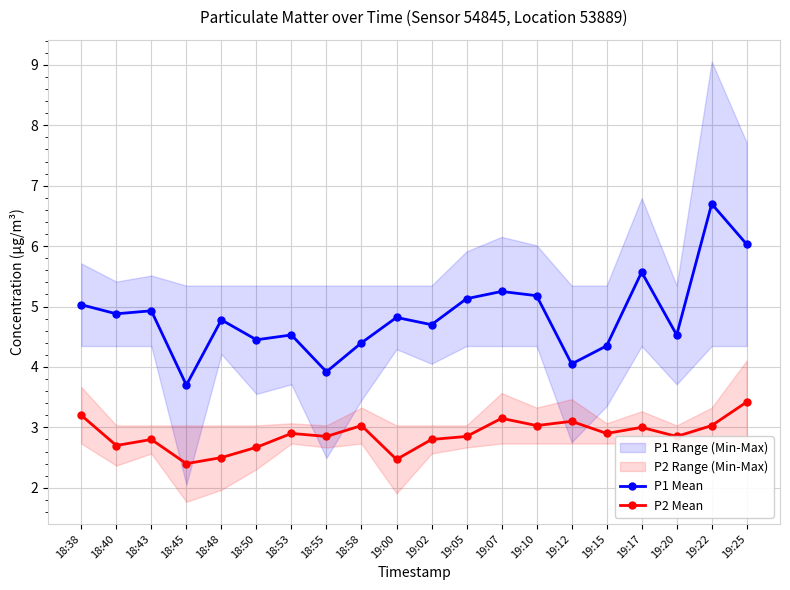

What is the difference between the highest and lowest values at 19:15?

1.4